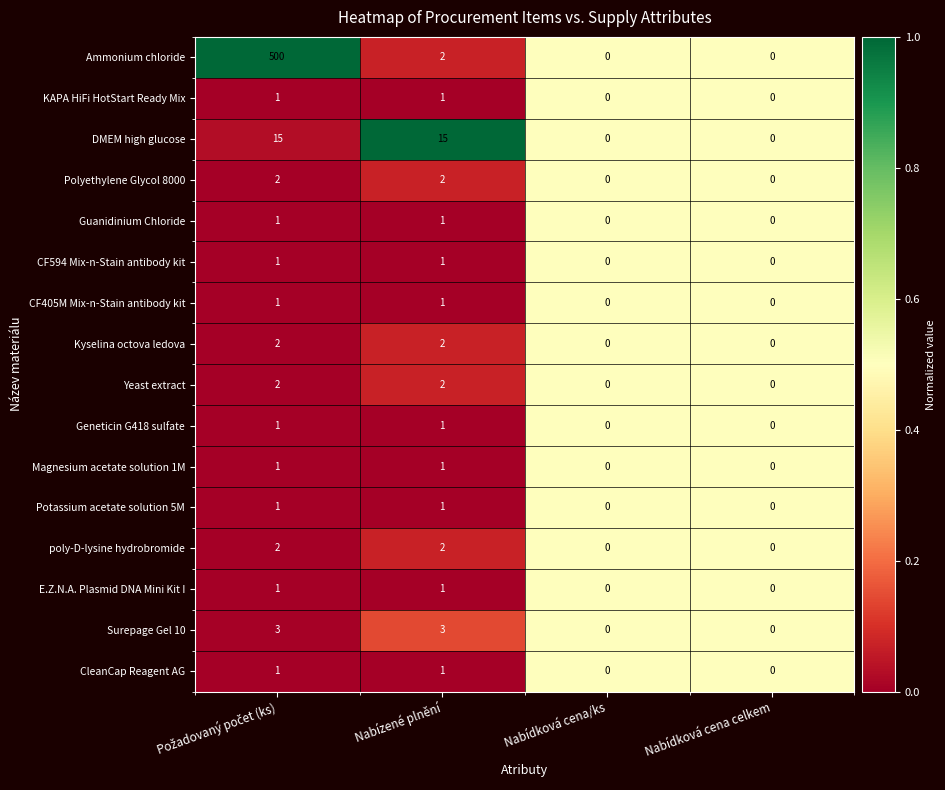

Which series has the largest range (max minus min)?

Ammonium chloride